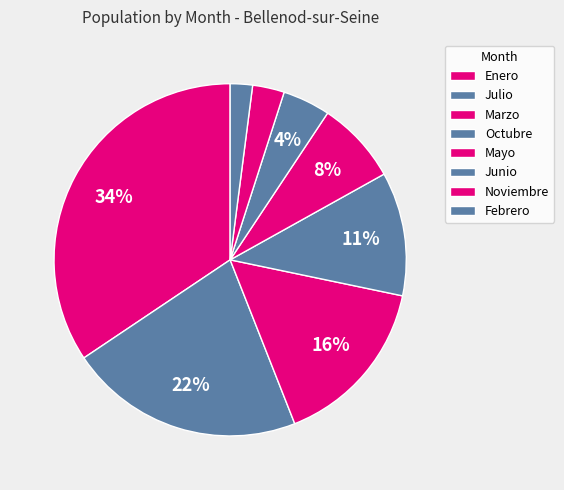

How much of the chart is everything except Febrero?

98.0%